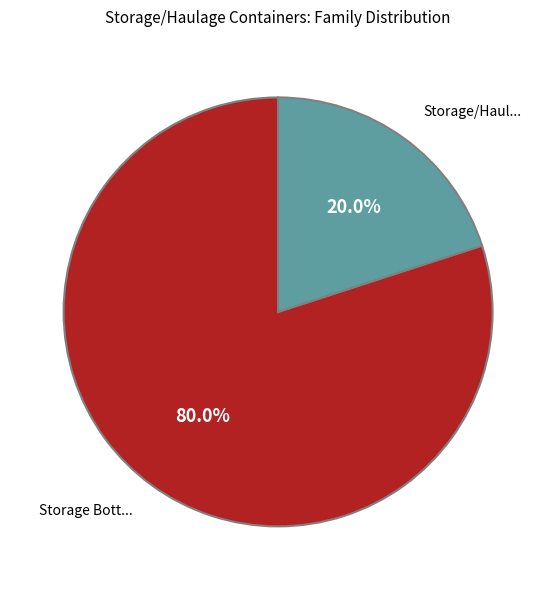

Does any single category account for the majority?

Yes